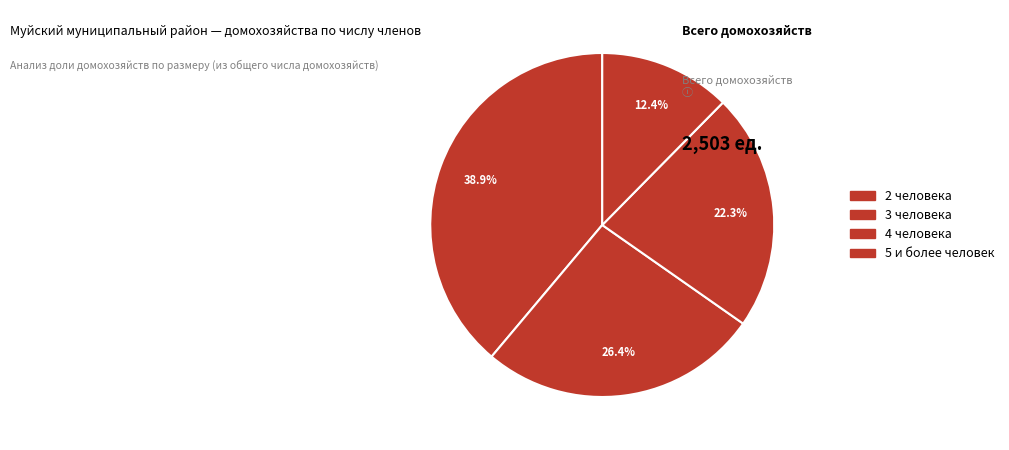

Is there a majority slice in this chart?

No